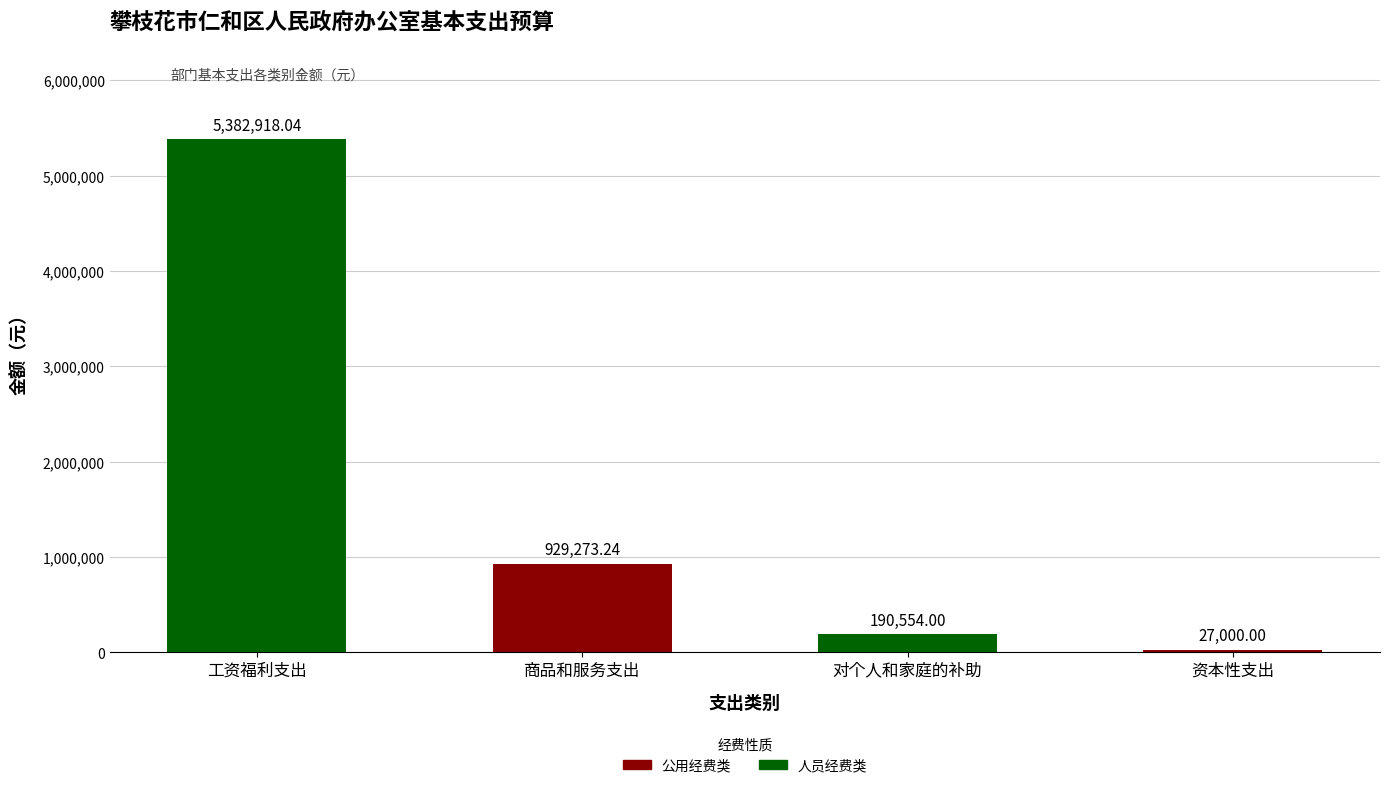

What is the minimum value shown in the chart?

27000.0